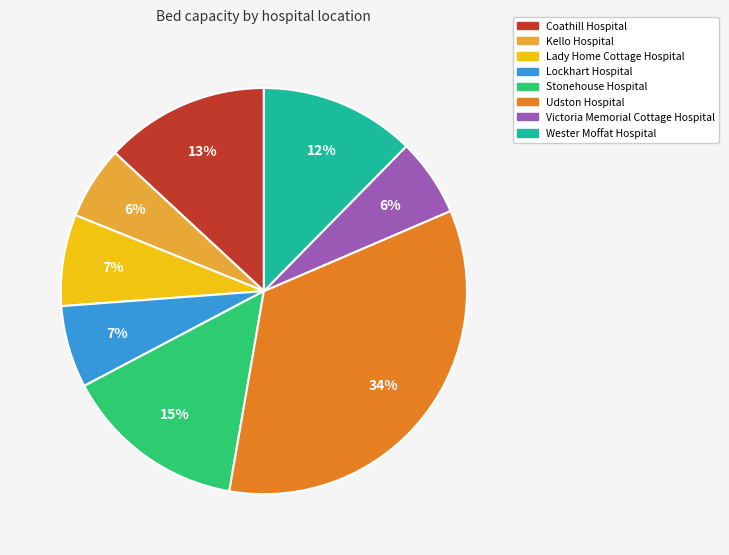

Does Lockhart Hospital represent more than half of the total?

No